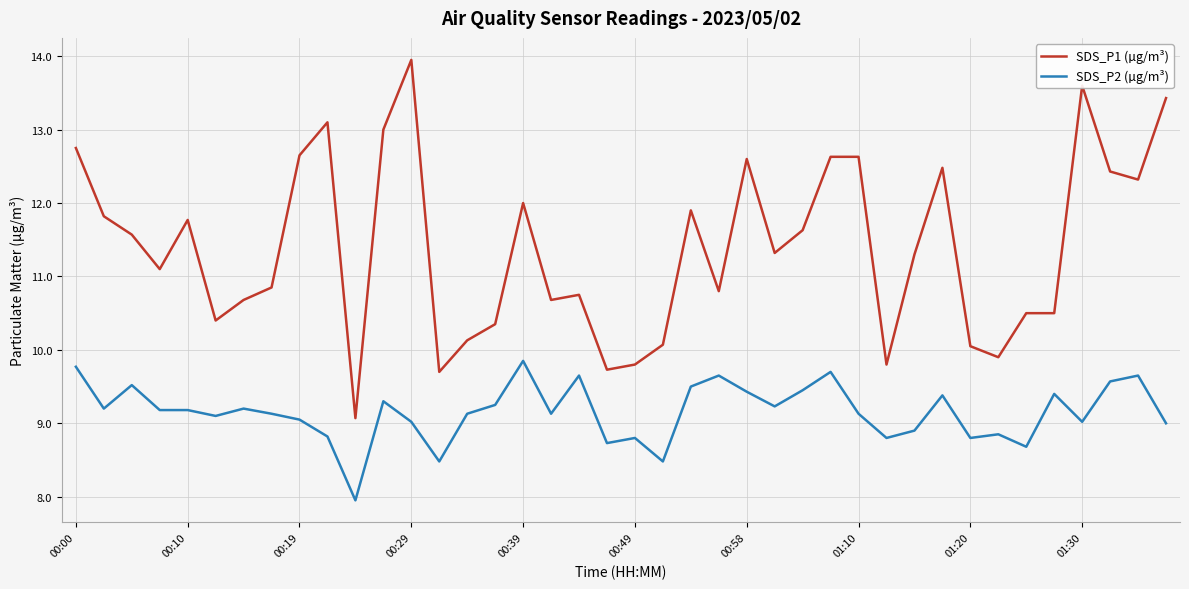

What is the smallest value displayed?

8.0